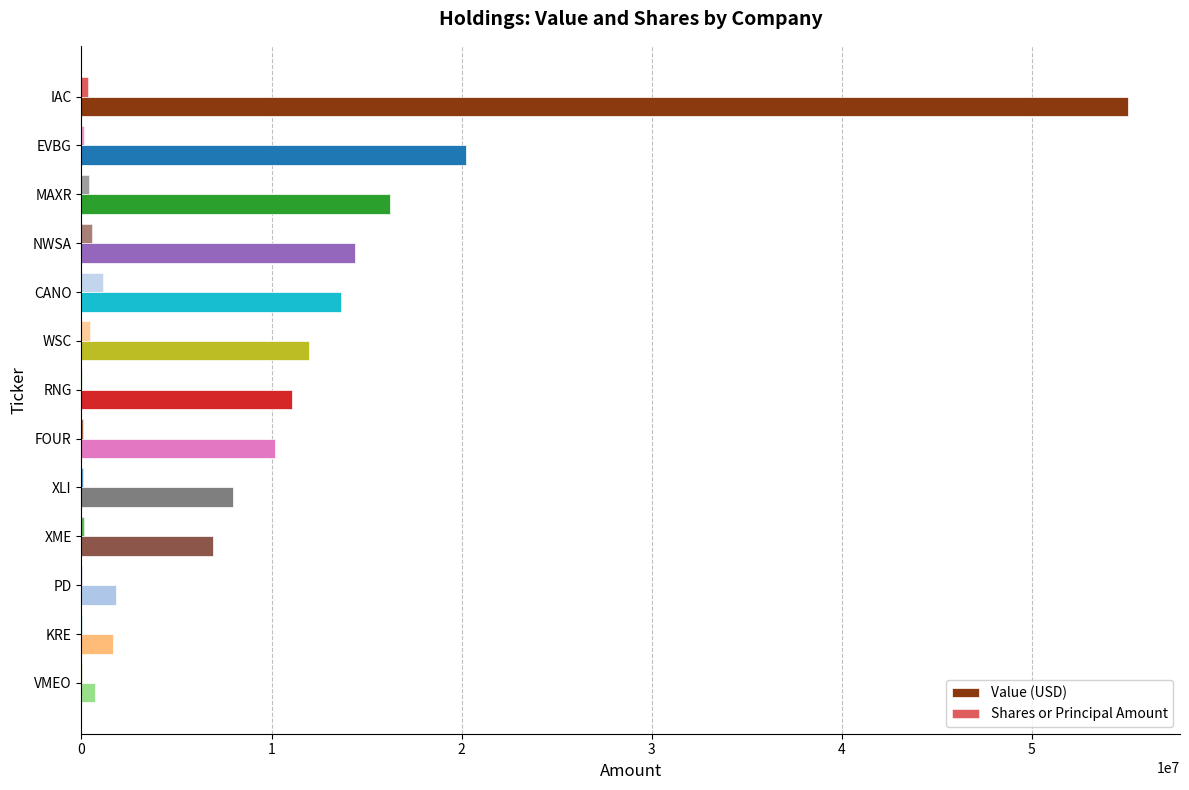

Count the number of categories in the chart.

13